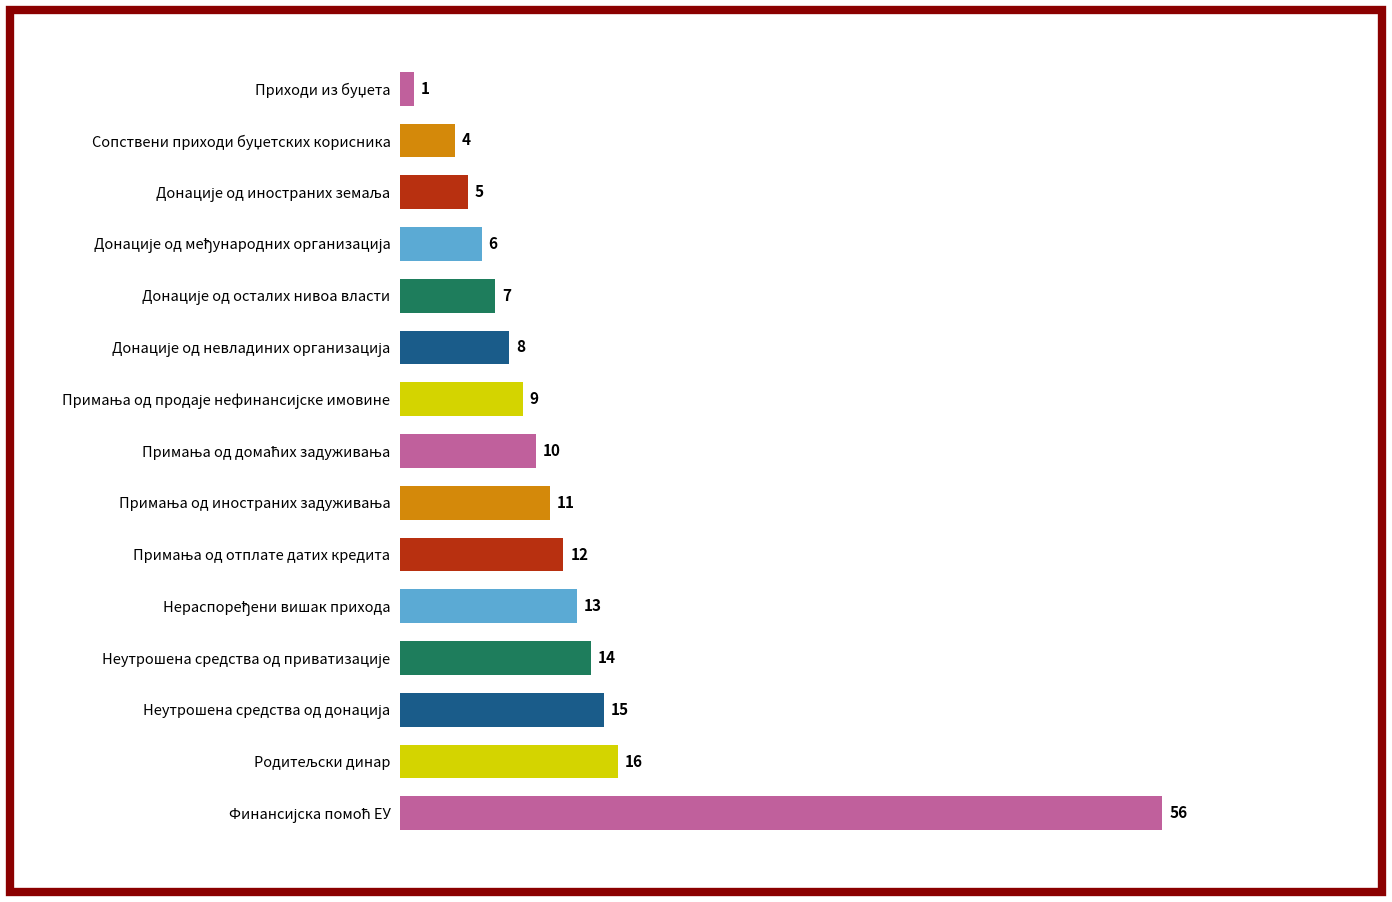

How many categories are shown in the chart?

15